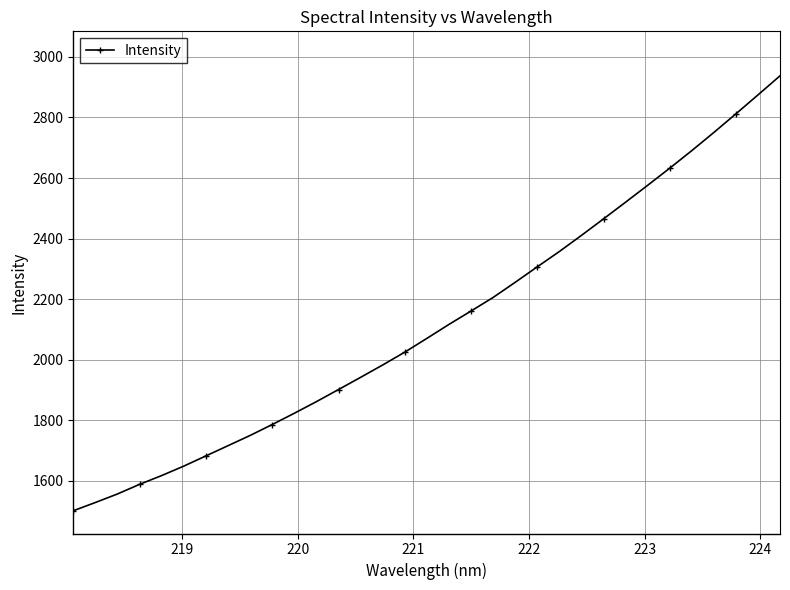

What is the minimum value shown in the chart?

1501.8